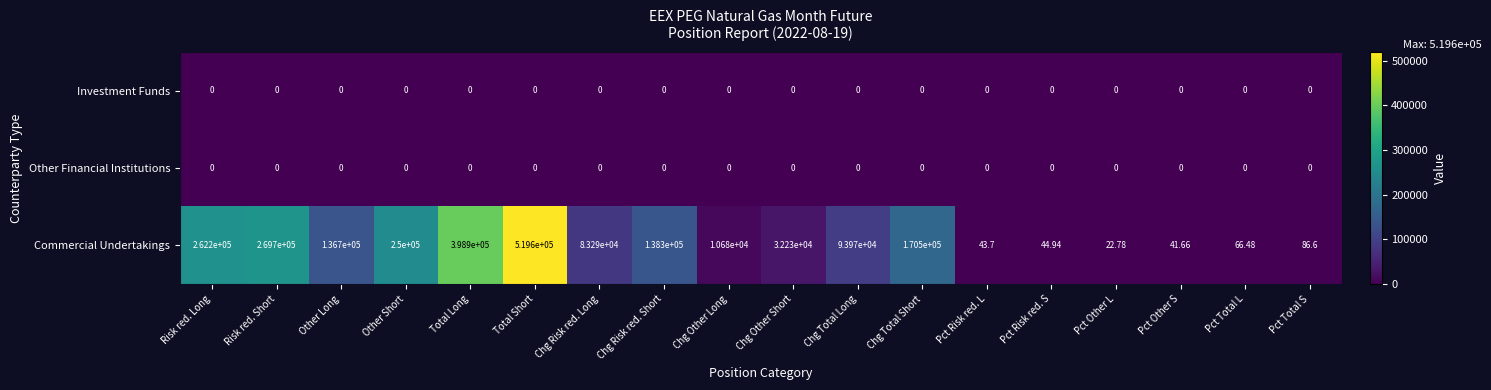

At how many categories does at least one series exceed 8108?

12